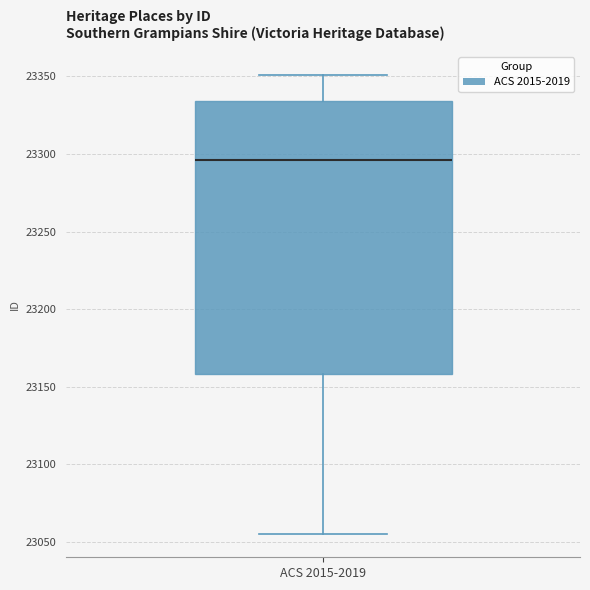

Transcribe this box plot: give where the median line is, the range the box spans, and where the two whiskers end, as read against the y-axis. The values are not printed on the chart, so give them approximately, as read against the axis.

median 23295, box 23160 to 23335, whiskers 23055 to 23350